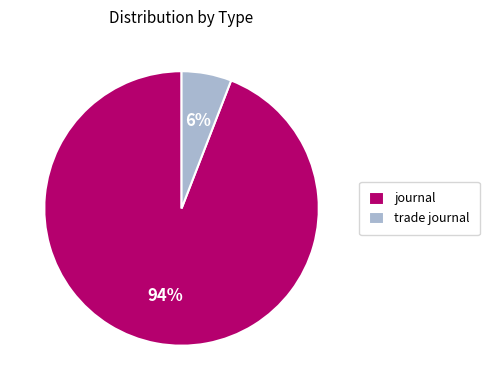

To the nearest percent, what is the difference between the journal and trade journal slice percentages?

88%